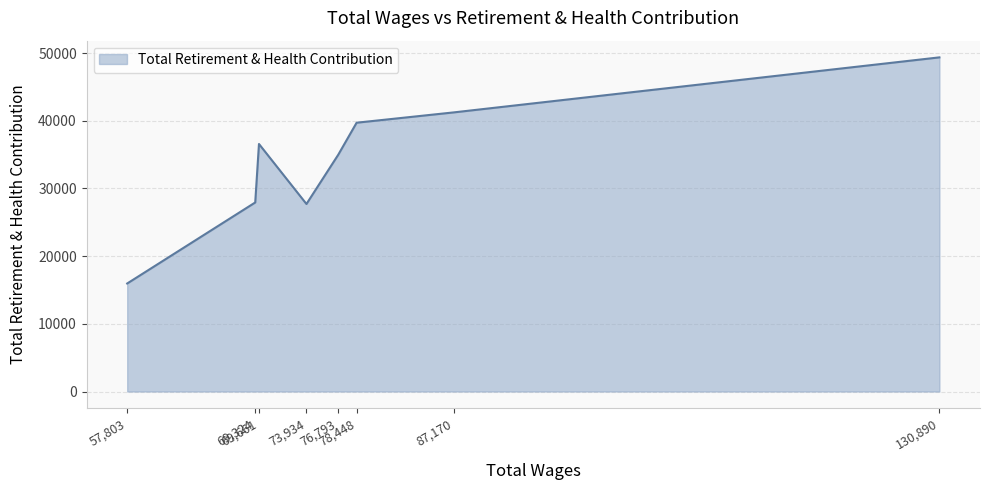

What is the maximum value shown in the chart?

49369